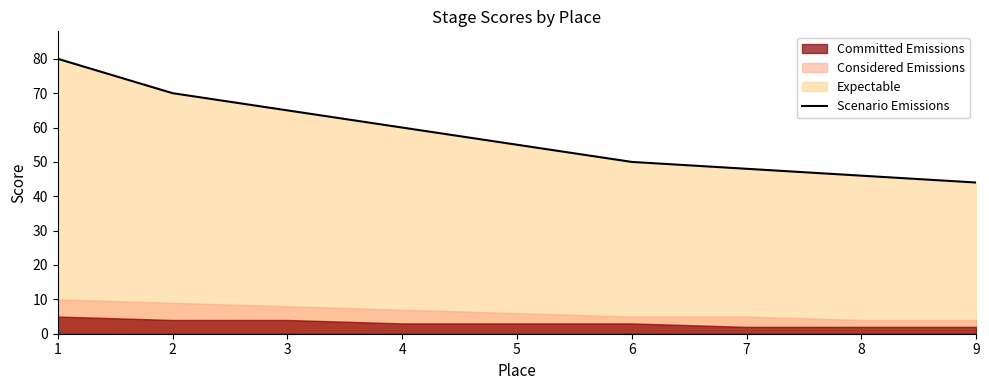

List the labels in order of value, smallest first.

9, 8, 7, 6, 5, 4, 3, 2, 1